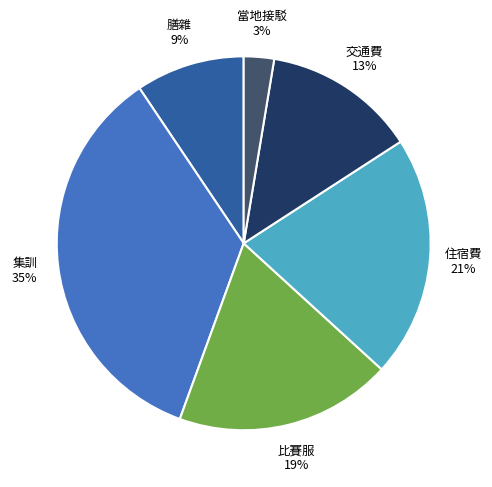

Which slice is the smallest?

當地接駁